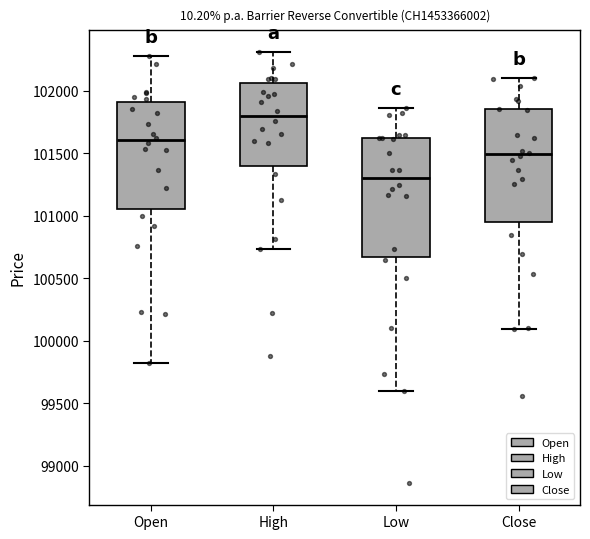

Reading left to right, read every box against the y-axis: the position of its median line, the range the box covers, and the ends of its whiskers. The values are not printed on the chart, so give them approximately, as read against the axis.

Open: median 101600, box 101050 to 101900, whiskers 99800 to 102300
High: median 101800, box 101400 to 102050, whiskers 100750 to 102300
Low: median 101300, box 100650 to 101650, whiskers 99600 to 101850
Close: median 101500, box 100950 to 101850, whiskers 100100 to 102100